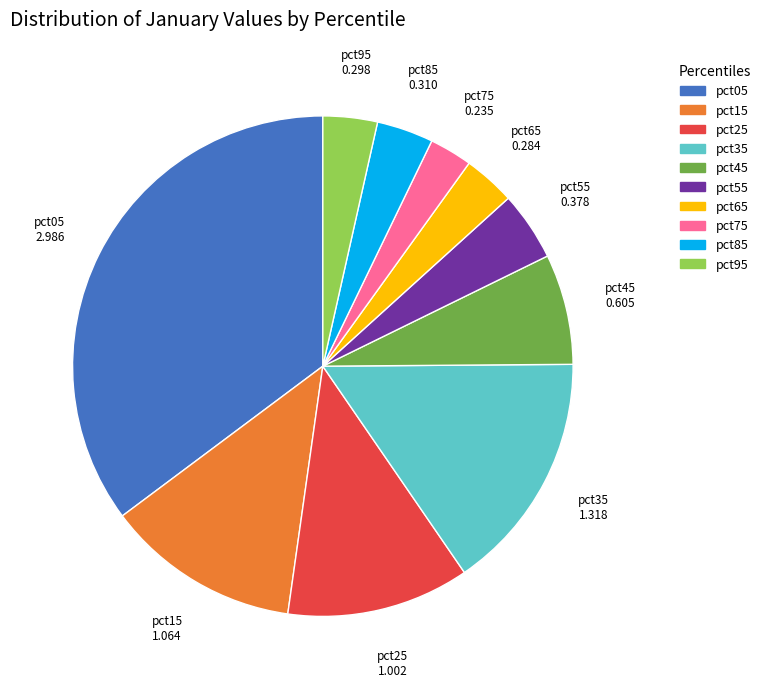

Does pct75 account for over 50% of the chart?

No